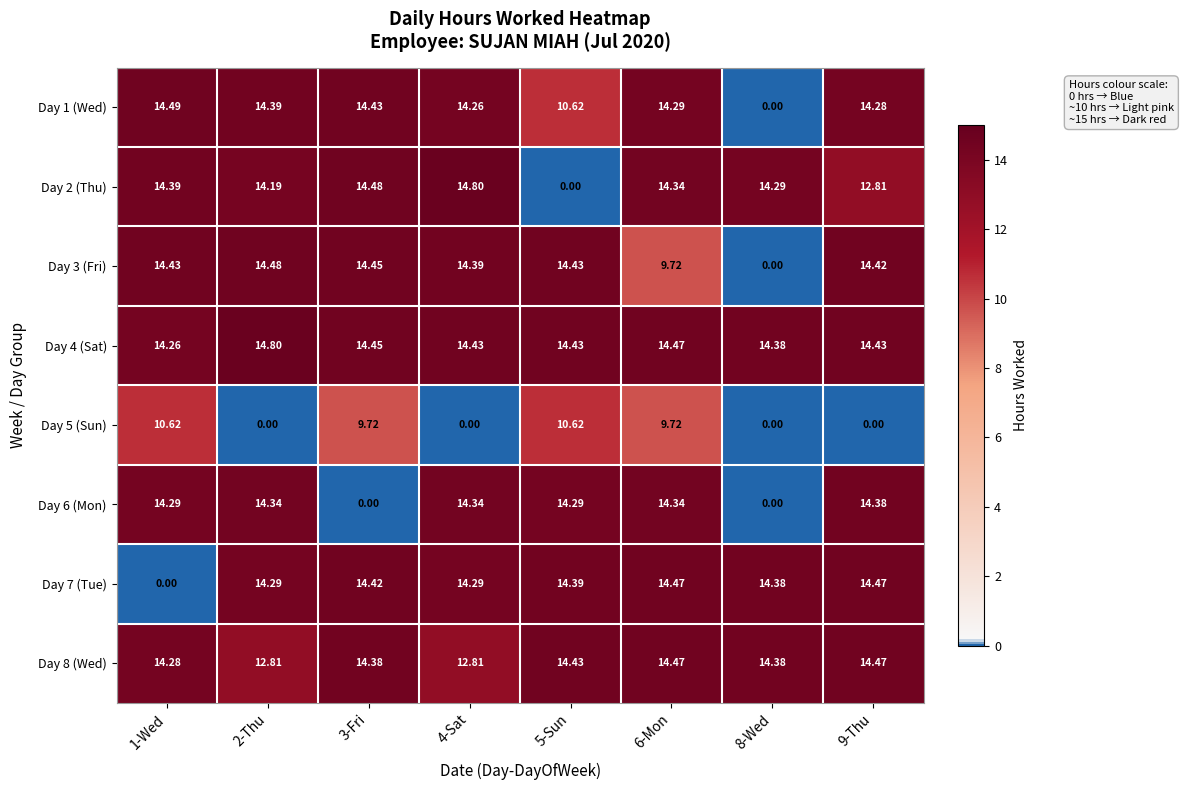

Which series has the largest total across all categories?

Day 4 (Sat)